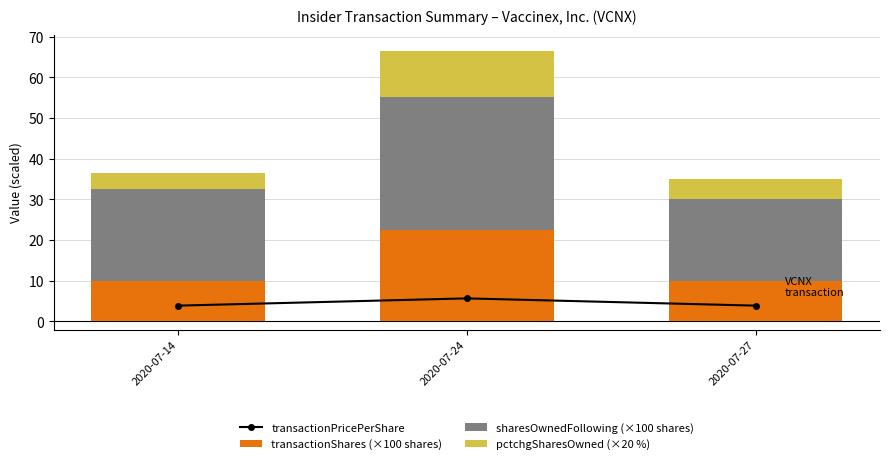

Are the bars horizontal?

No